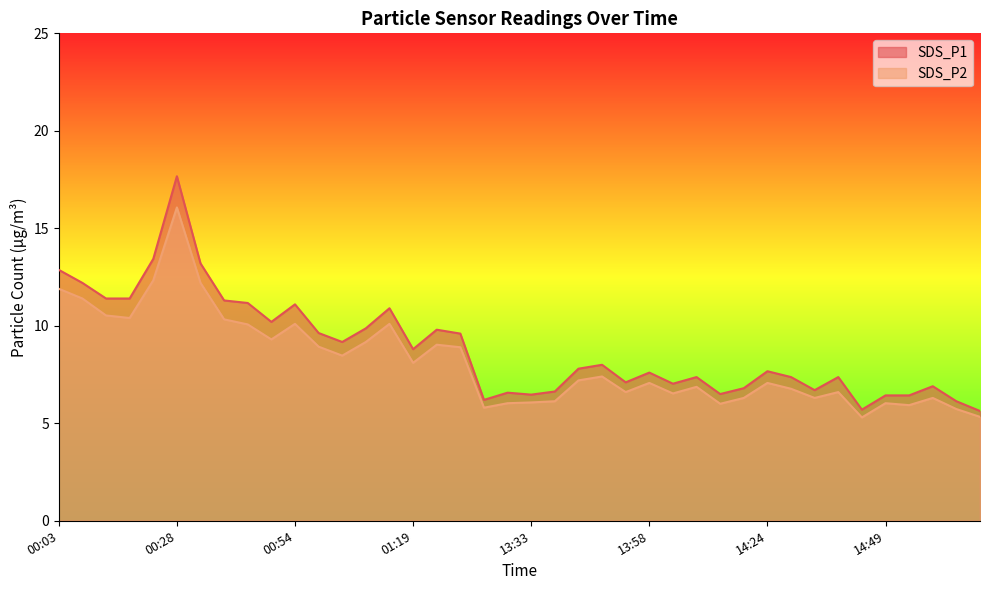

Is it true that SDS_P2 equals 10.3 at 00:39?

True